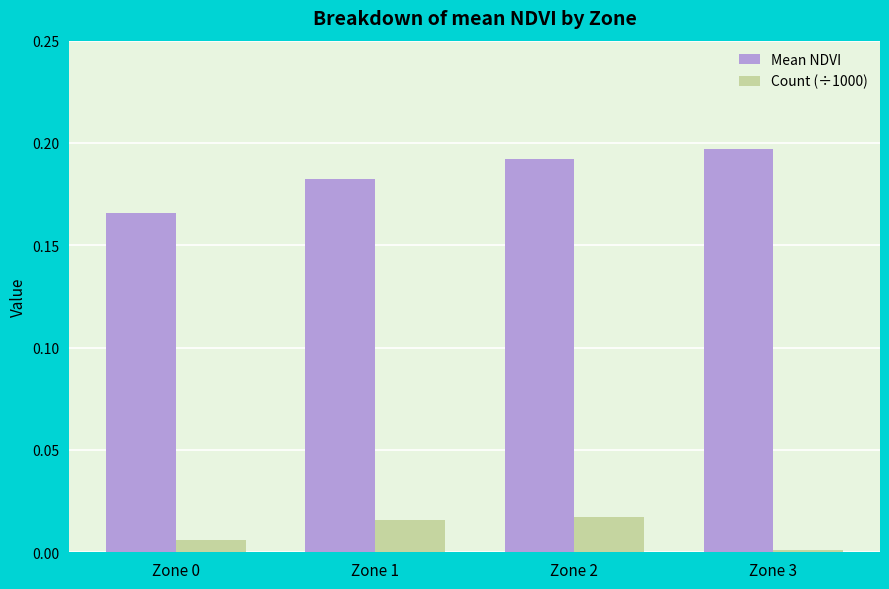

Between Zone 0 and Zone 3, which series saw the biggest shift?

Mean NDVI